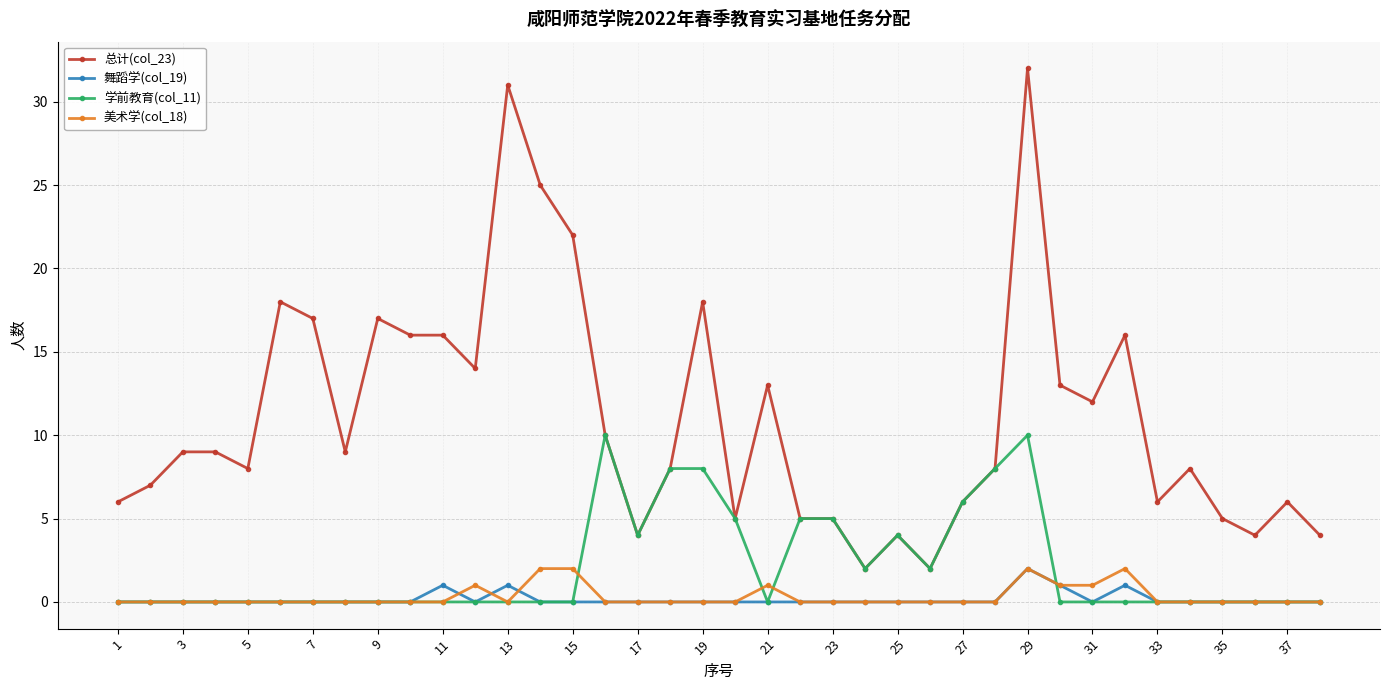

Which series has the largest total across all categories?

总计(col_23)